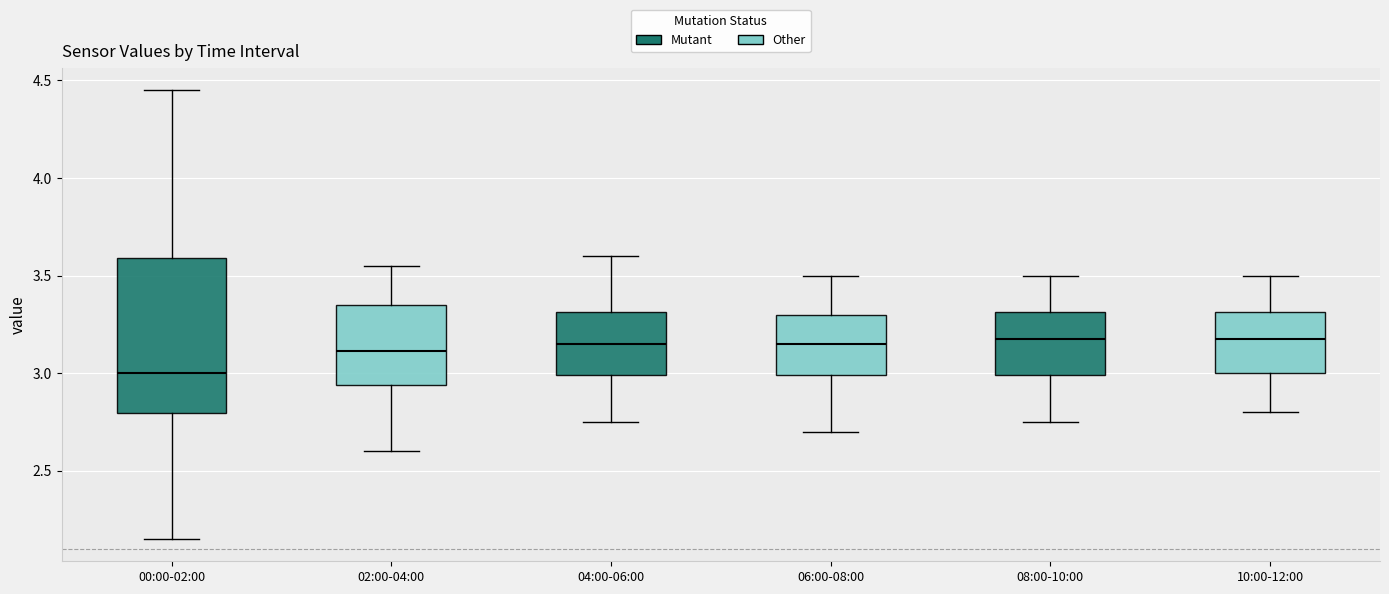

Where is the upper edge of the box for 10:00-12:00 on the y-axis? The values are not printed on the chart, so give them approximately, as read against the axis.

3.30